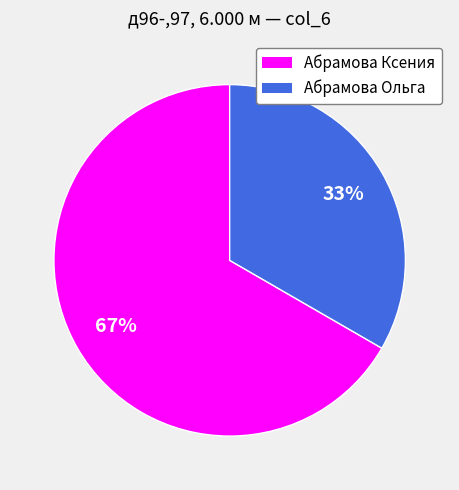

To the nearest percent, what is the combined percentage of Абрамова Ксения and Абрамова Ольга?

100%